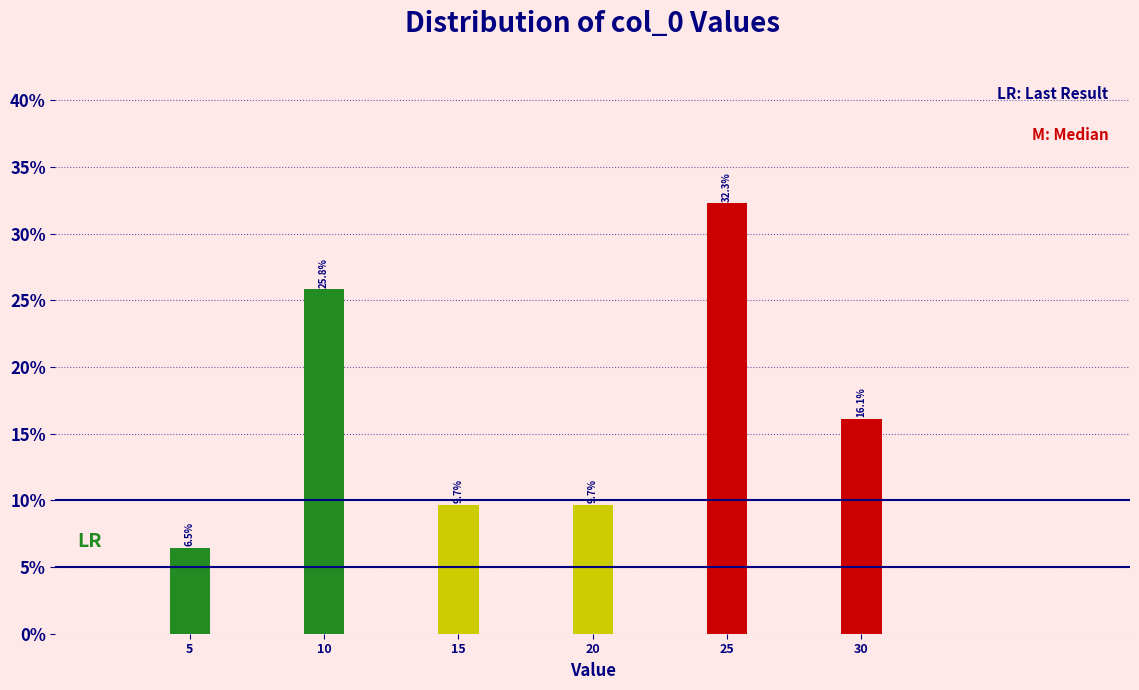

Reading left to right, transcribe all the data shown in this chart.

6.5	25.8	9.7	9.7	32.3	16.1